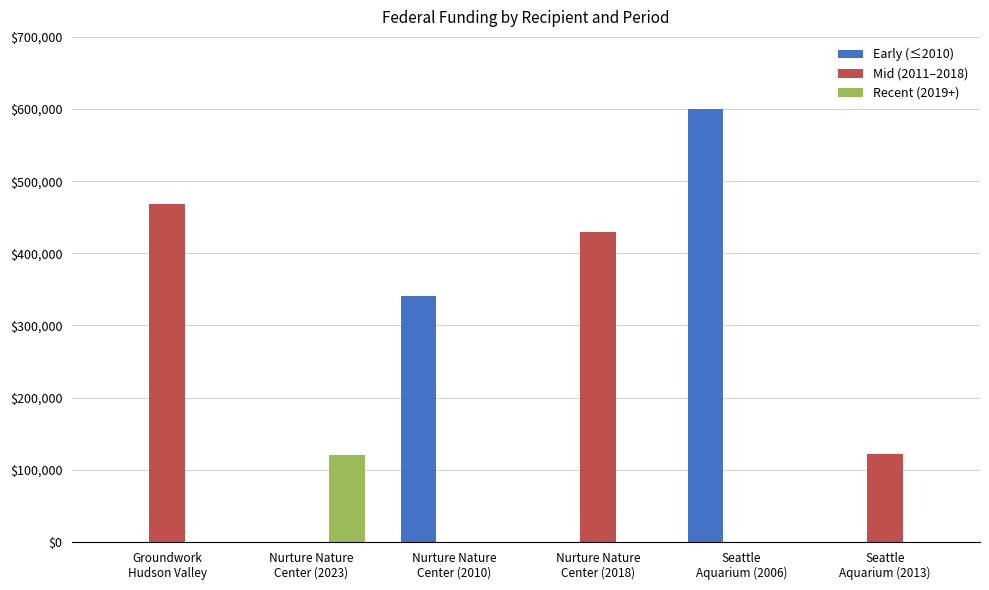

Is it true that Early (≤2010) equals 513884 at Nurture Nature
Center (2010)?

False